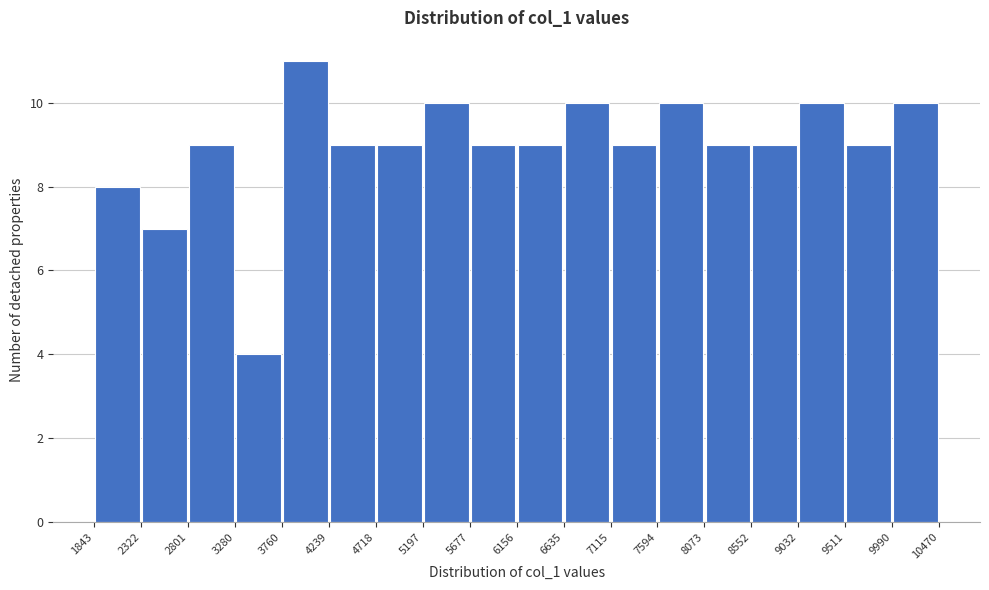

How tall is the bar that spans 6156 to 6635 on the x-axis? The values are not printed on the chart, so give them approximately, as read against the axis.

9